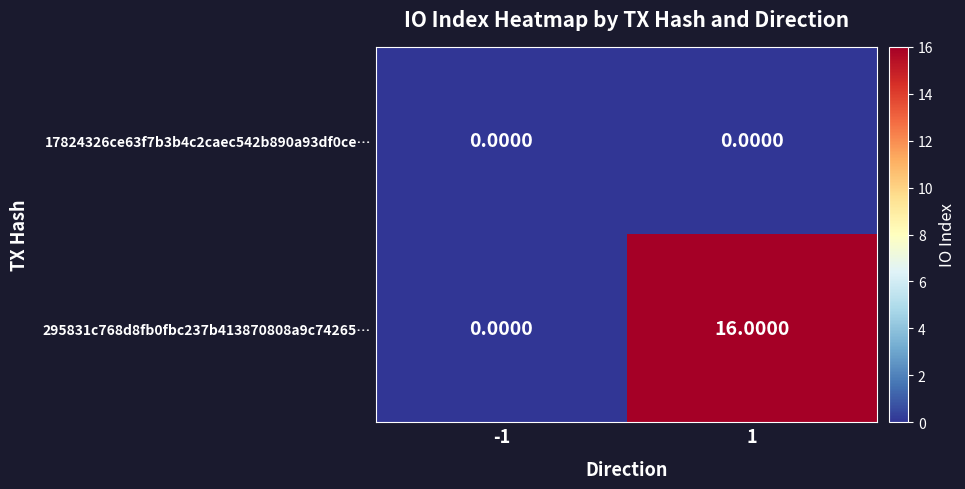

Rank the categories by 295831c768d8fb0fbc237b413870808a9c74265… value from highest to lowest.

1, -1